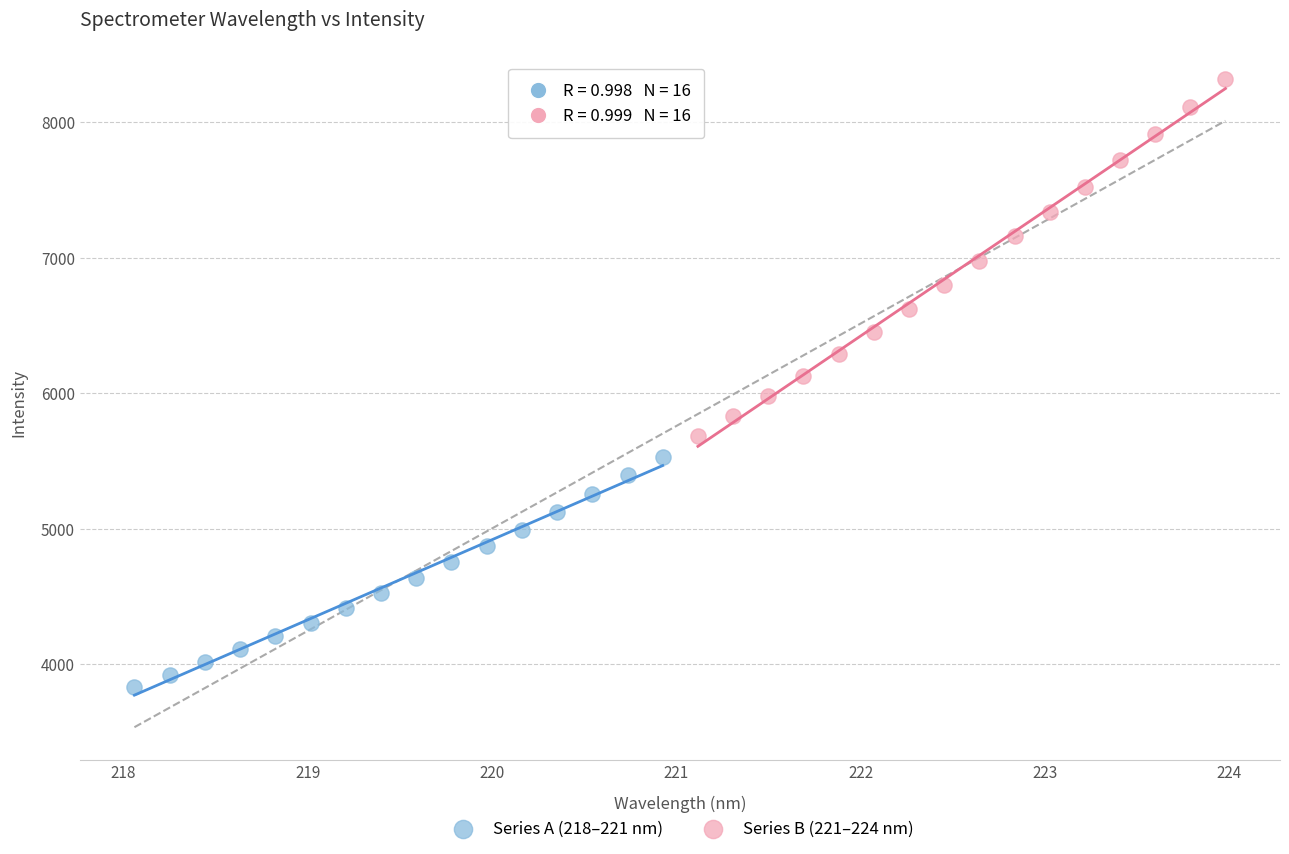

Which series has the widest spread of Y values?

Series B (221–224 nm)